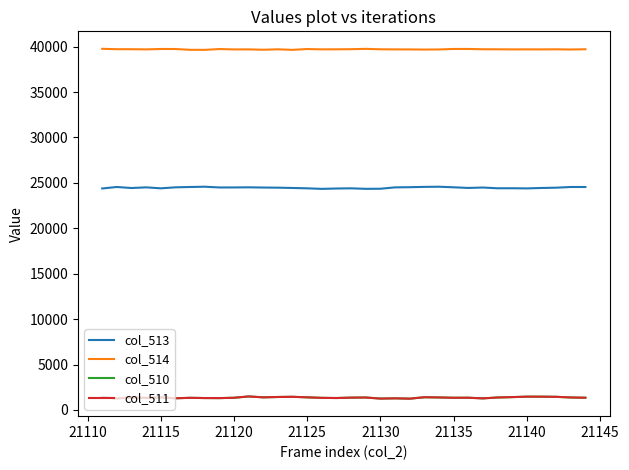

How many lines are shown in the chart?

4